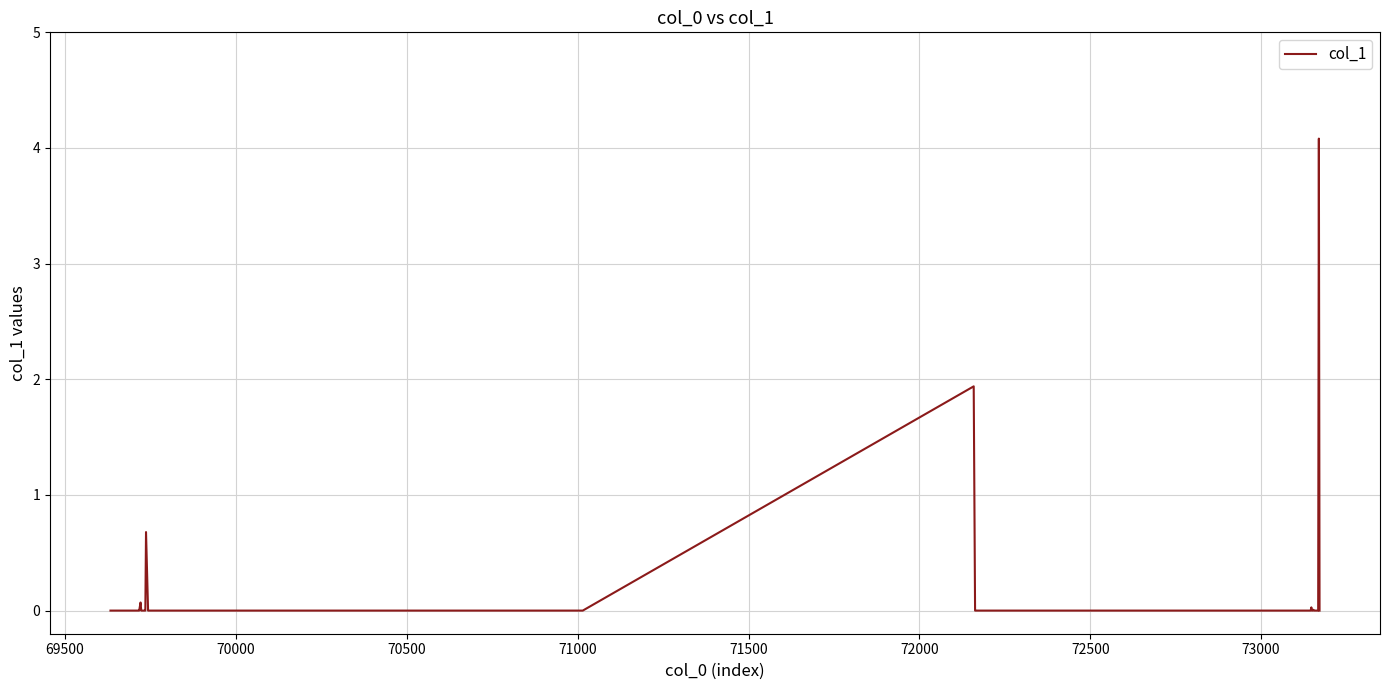

What is the greatest value displayed?

4.1